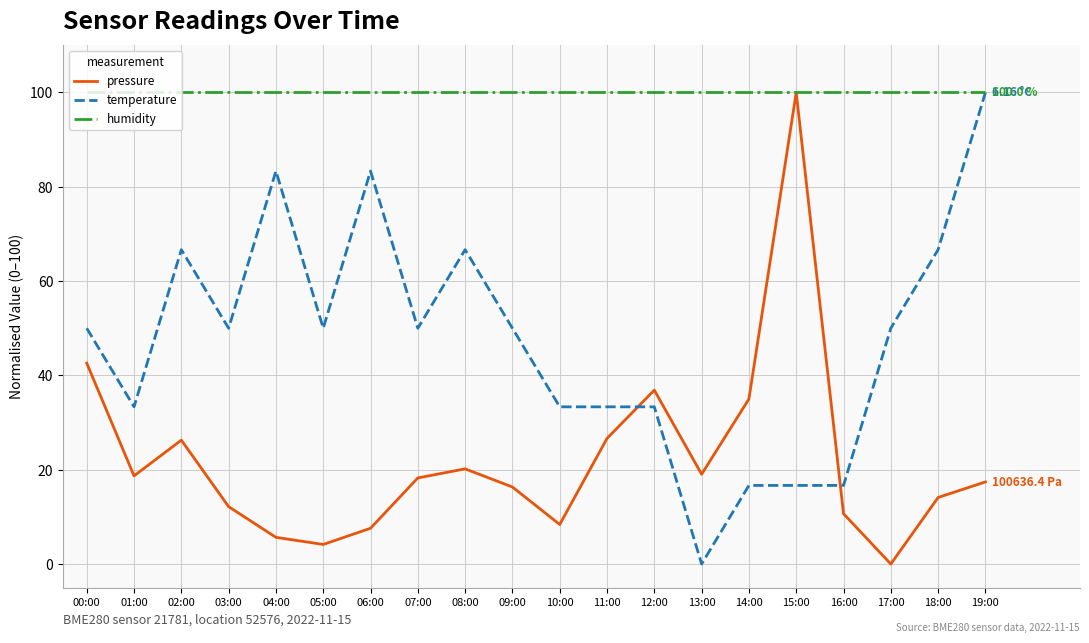

The pressure series shows 2.7 at 16:00. True or false?

False